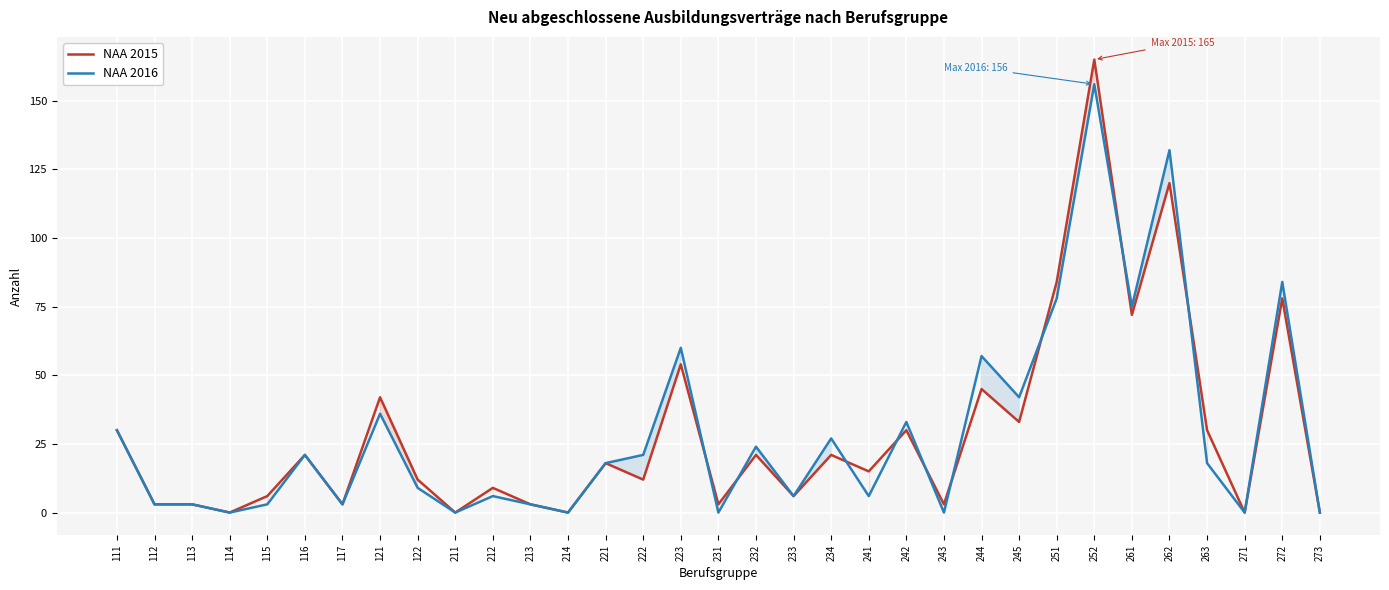

Between 272 and 242, which is larger?

272